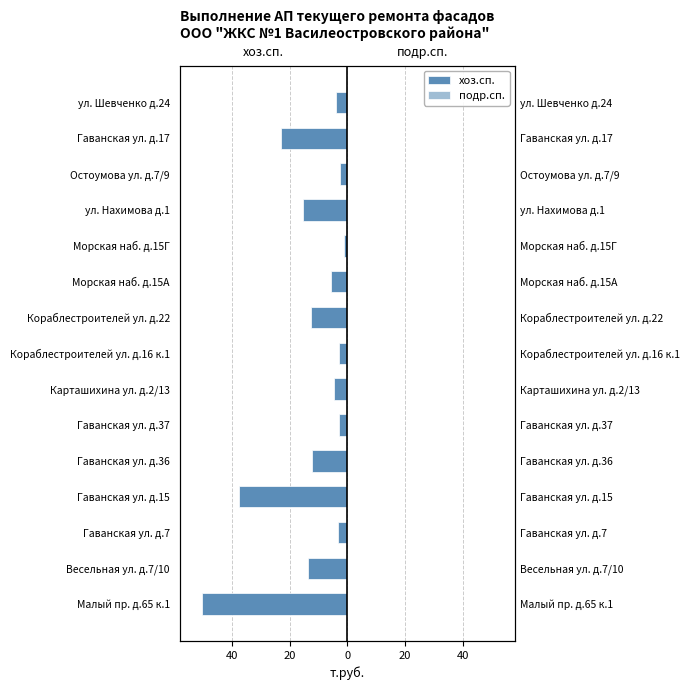

Count the number of data series in this chart.

2